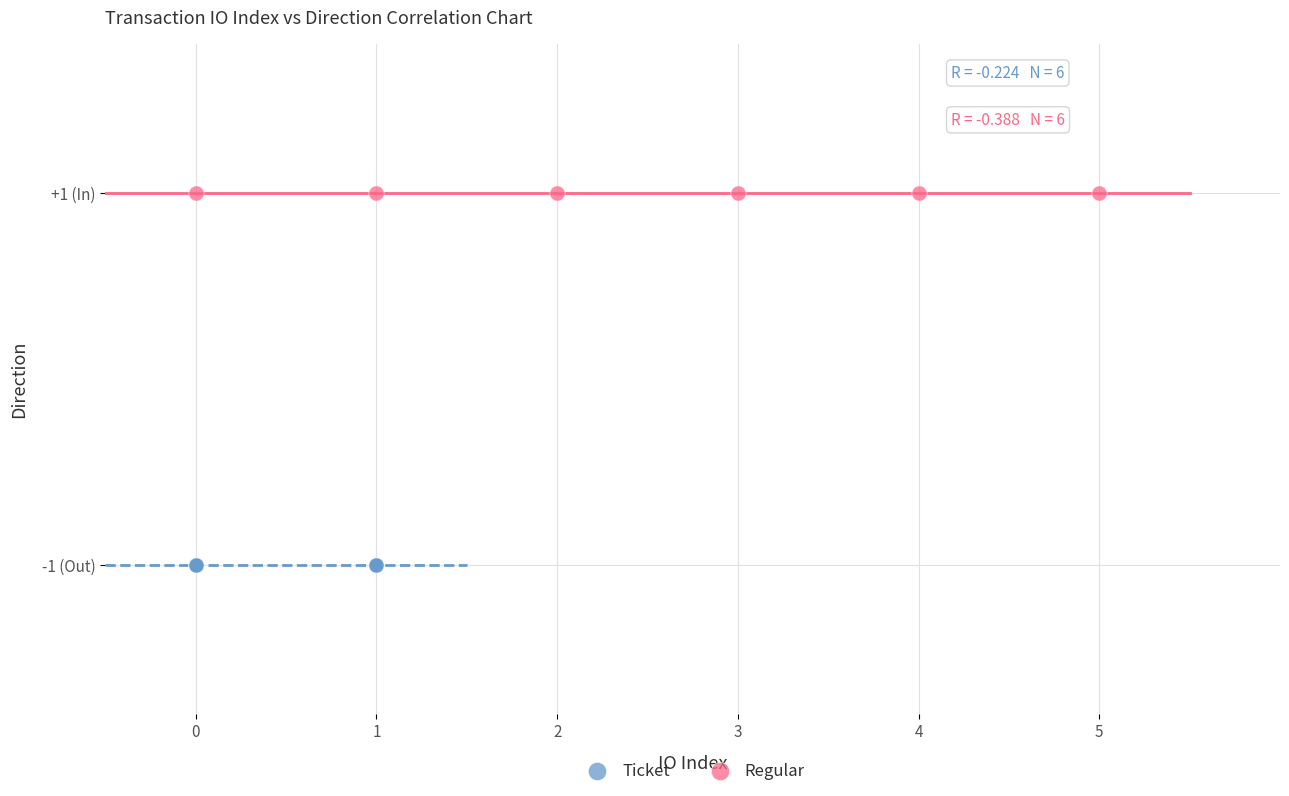

What are all the series names shown in the legend?

Ticket, Regular